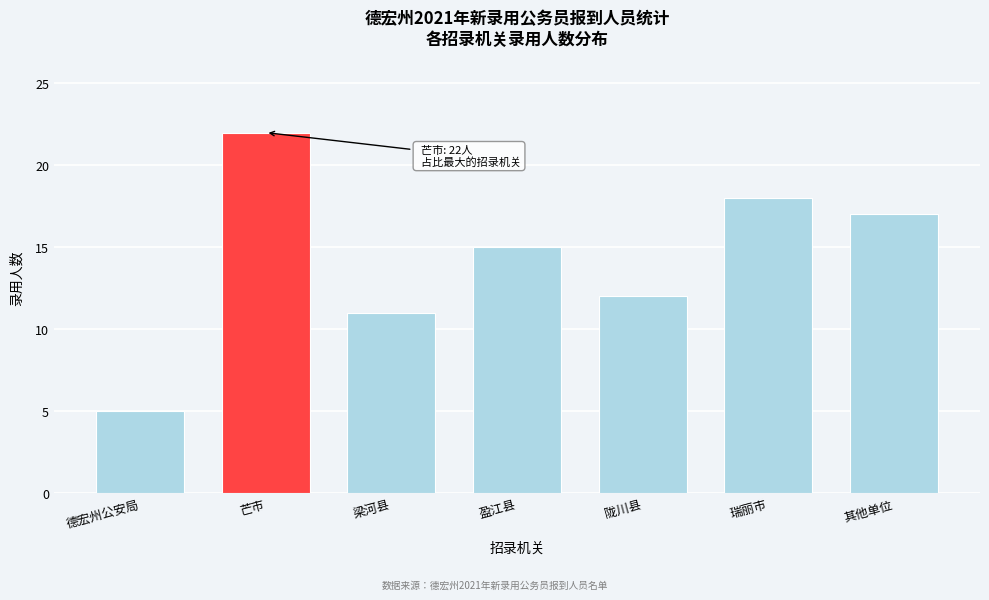

Reading right to left, what are all the values shown in this chart?

其他单位=17	瑞丽市=18	陇川县=12	盈江县=15	梁河县=11	芒市=22	德宏州公安局=5